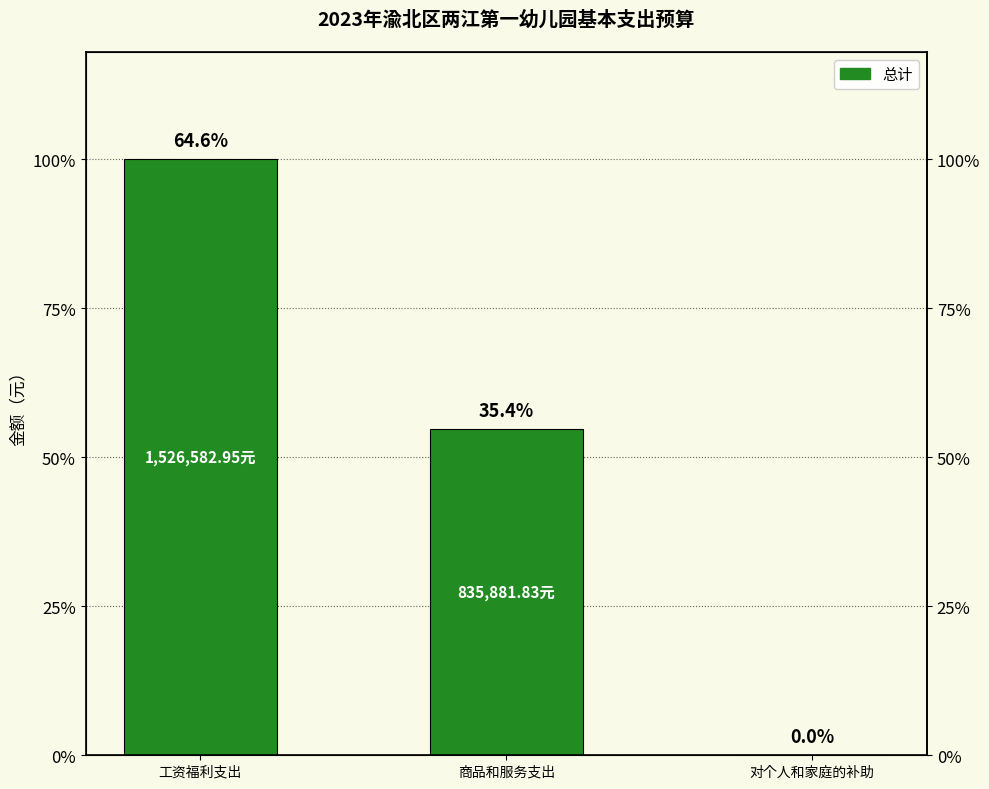

Rank the categories by value from highest to lowest.

工资福利支出, 商品和服务支出, 对个人和家庭的补助